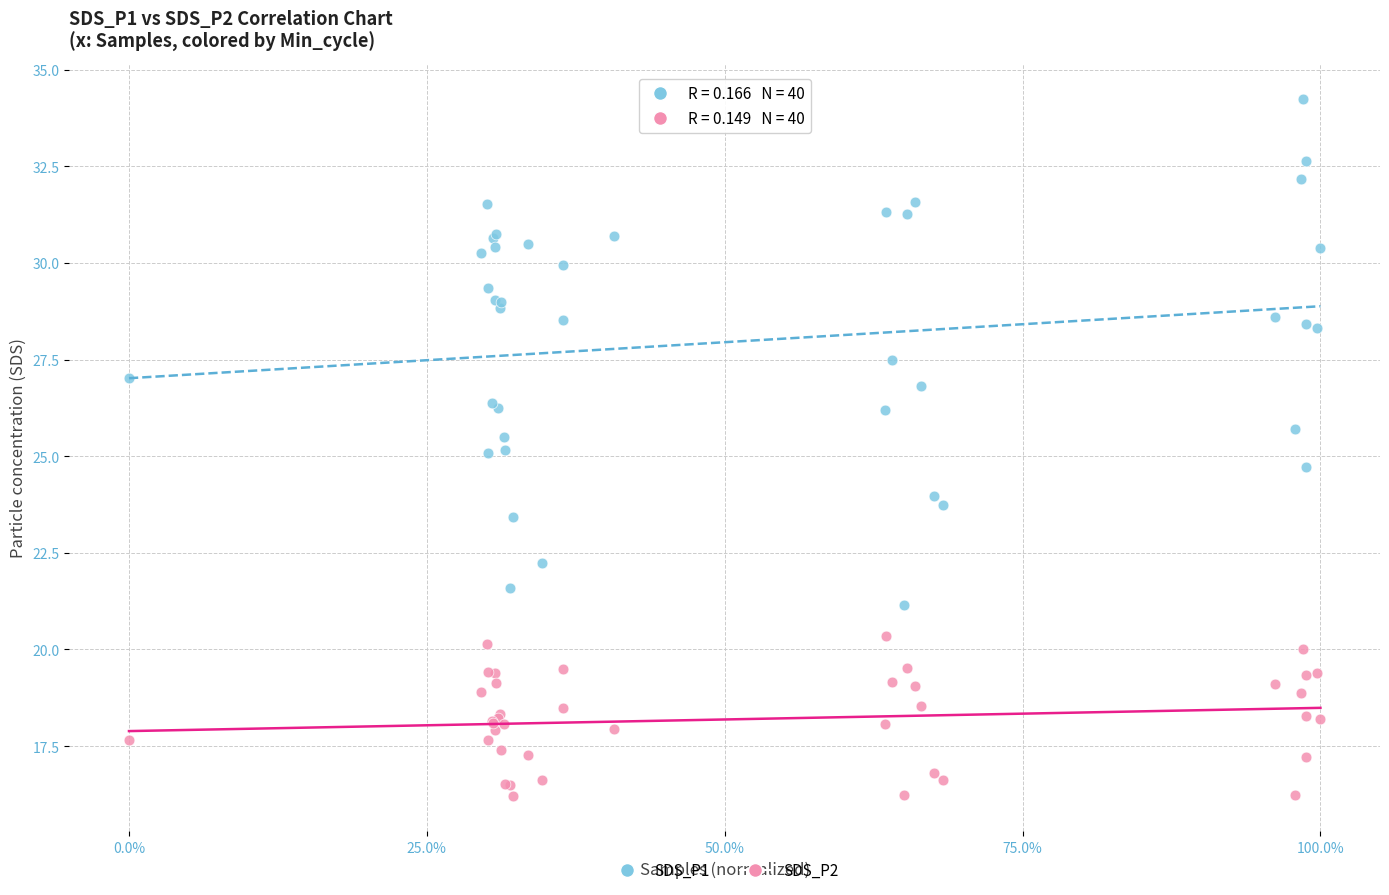

Which series has the largest Y range (max minus min)?

SDS_P1